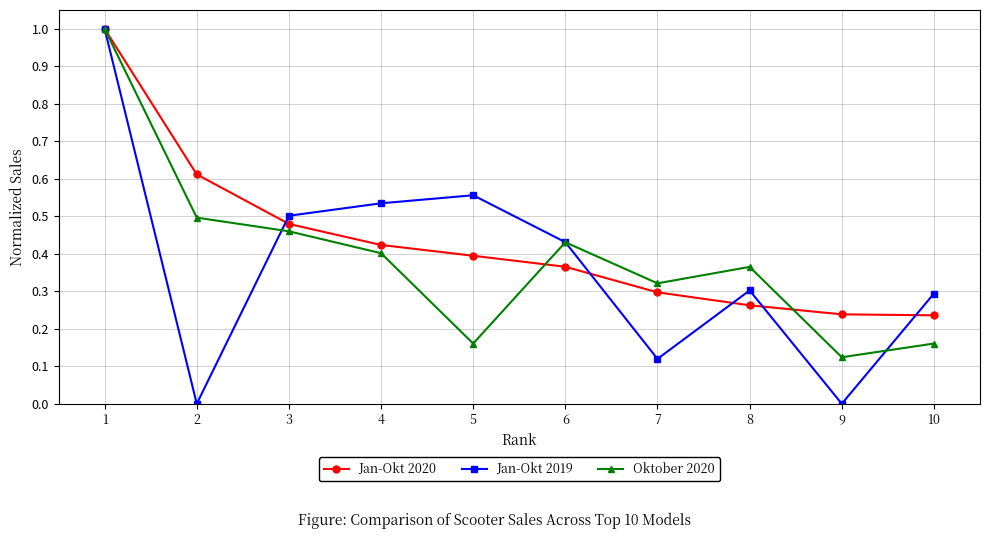

In Oktober 2020, how many points are lower than both neighbors (excluding endpoints)?

3